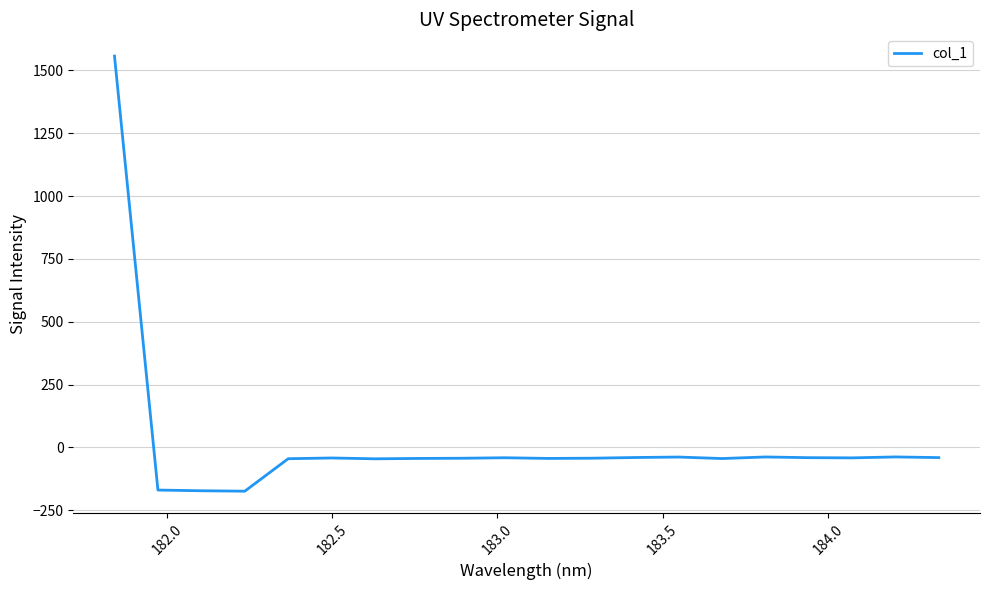

What is the maximum value shown in the chart?

1556.8